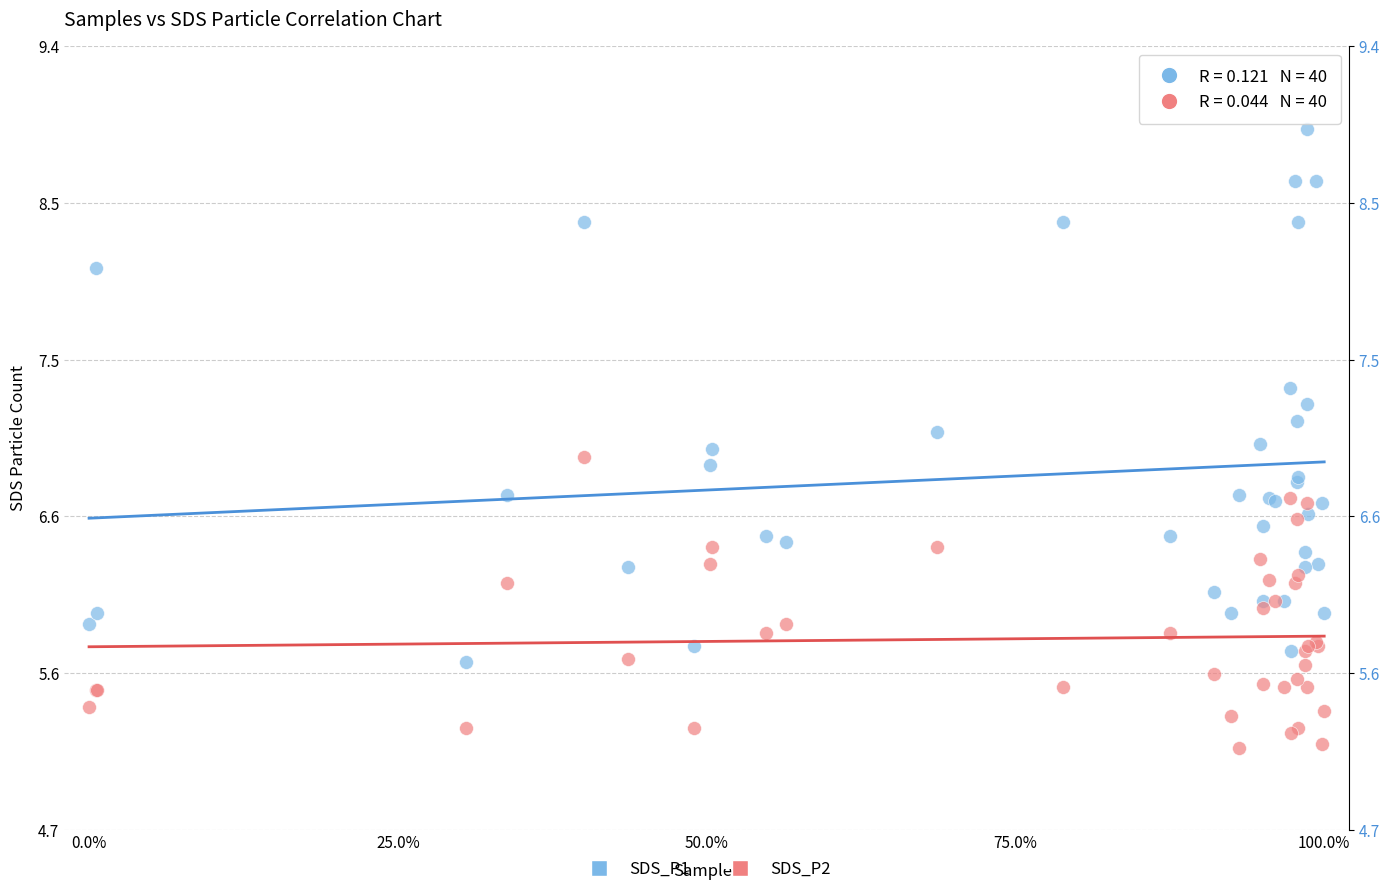

Which series contains the lowest Y value?

SDS_P2